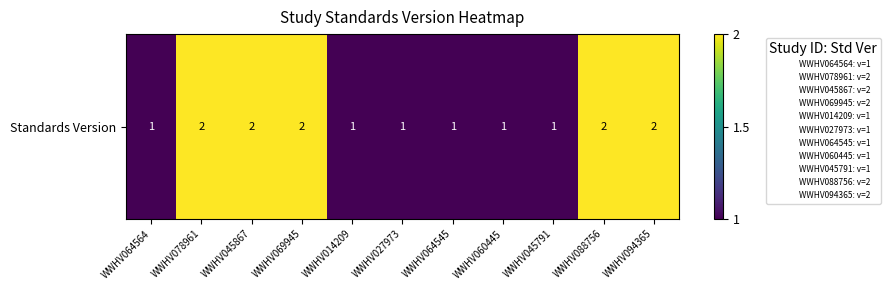

Which has a higher value, WWHV064545 or WWHV060445?

WWHV064545